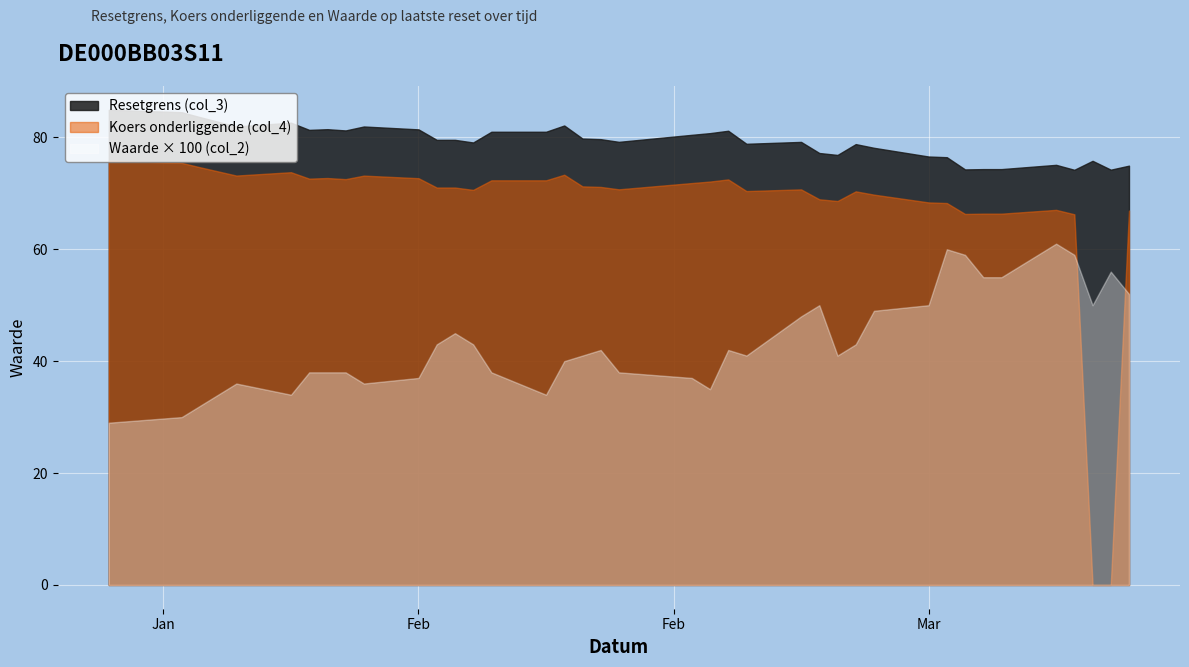

What is the greatest value displayed?

84.9